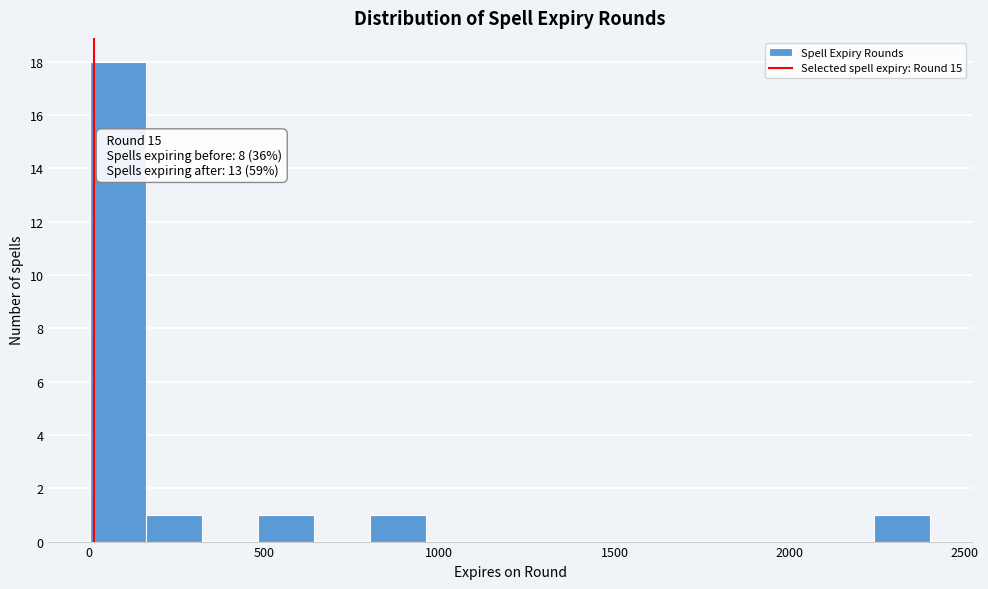

Read against the x-axis, roughly where is the centre of the tallest bar?

100